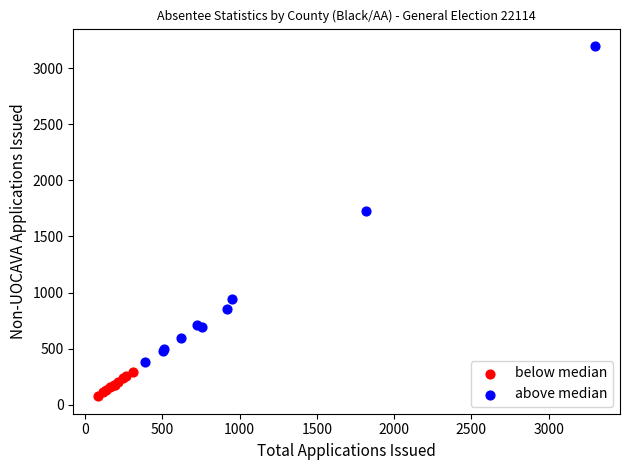

Which series contains the lowest Y value?

below median